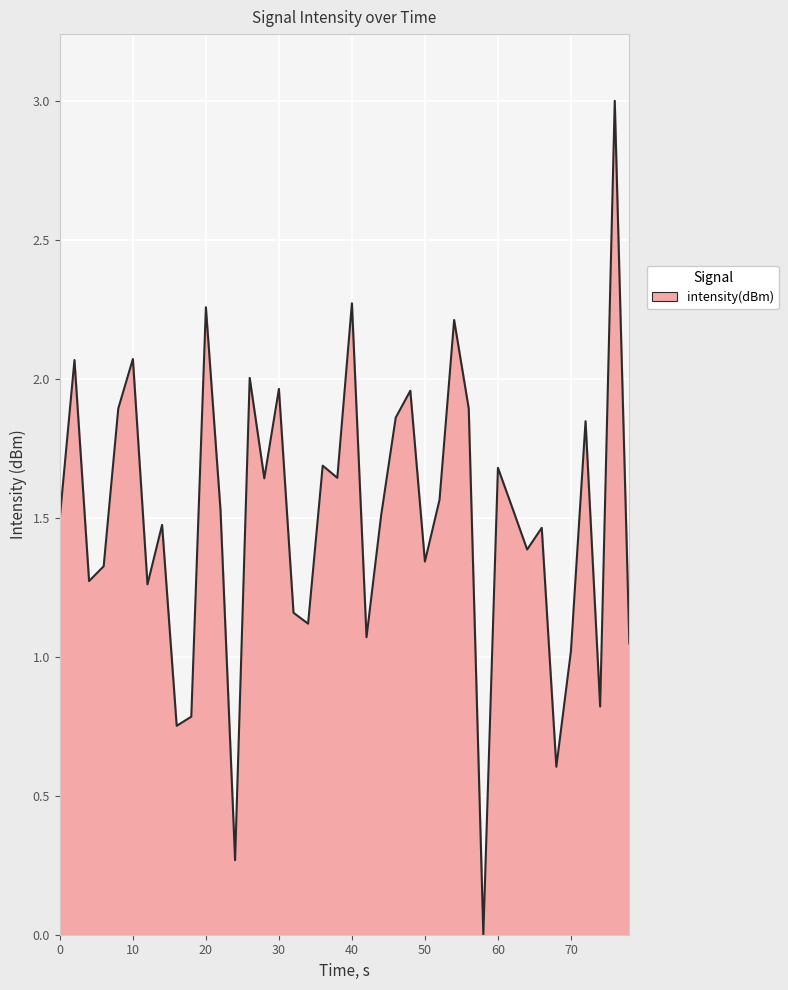

What is the difference between the maximum and minimum values?

3.0